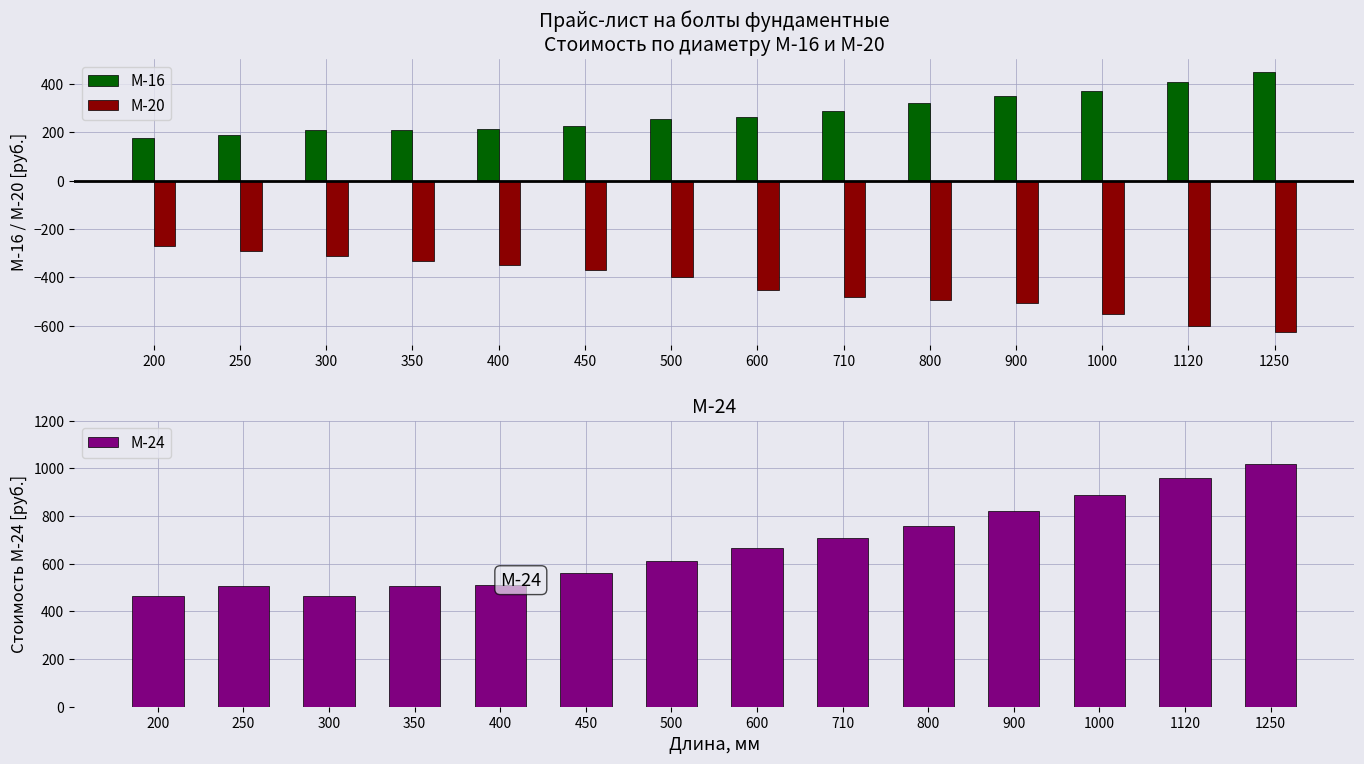

True or false: М-24 has a value of 670 at 1250.

False